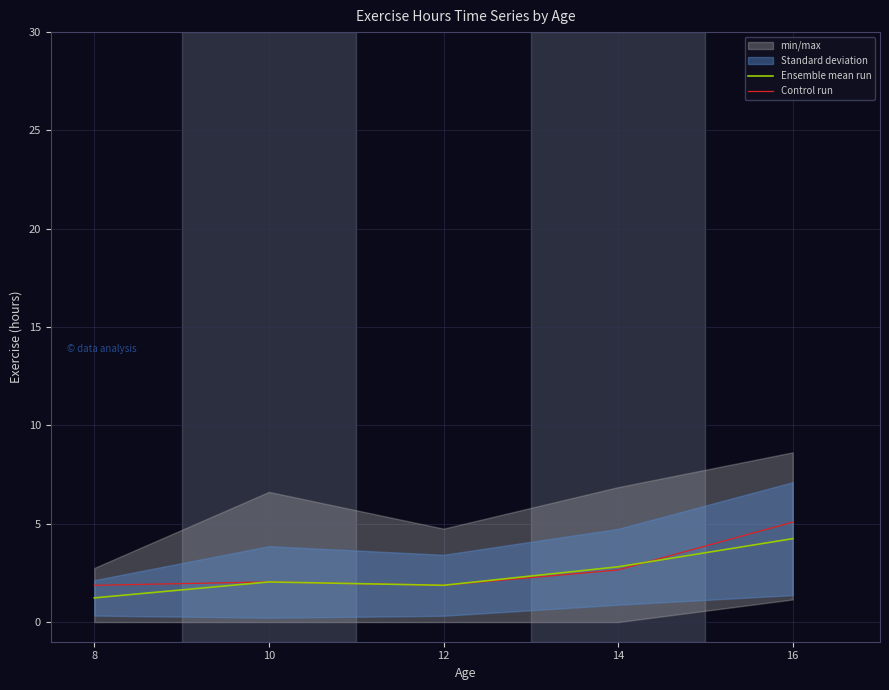

The value of Ensemble mean run at 8 is 0.4. True or false?

False